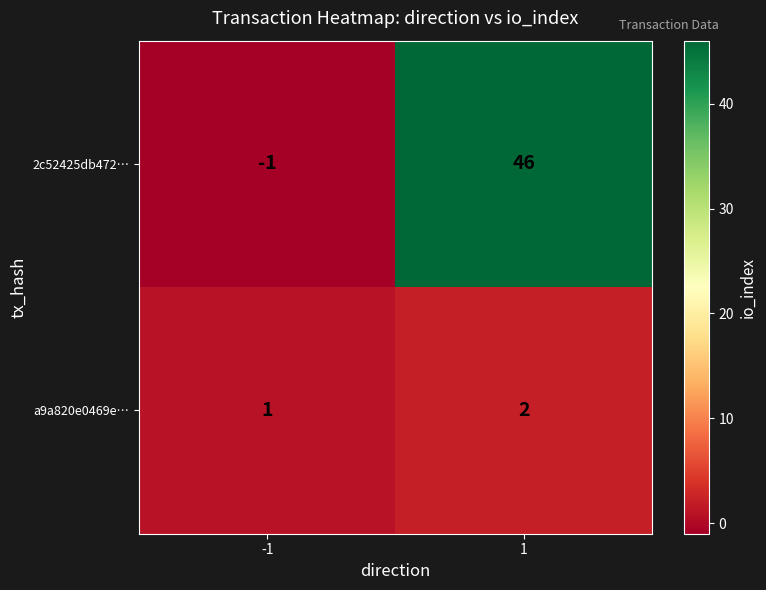

Is it true that a9a820e0469e… equals 2 at 1?

True